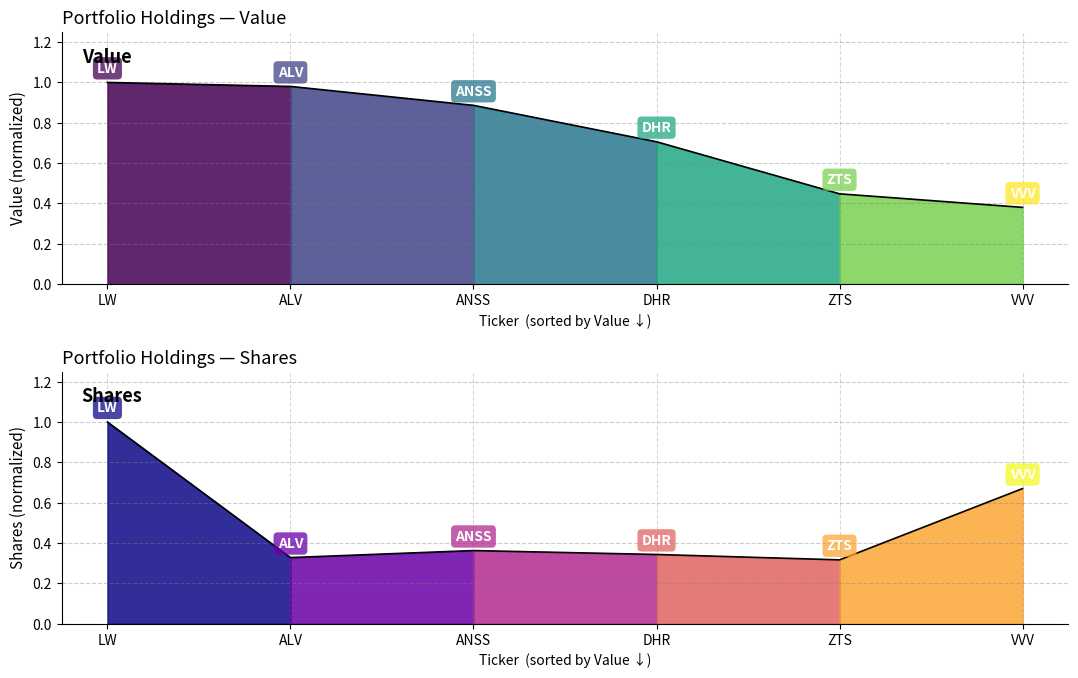

How many lines are shown in the chart?

2